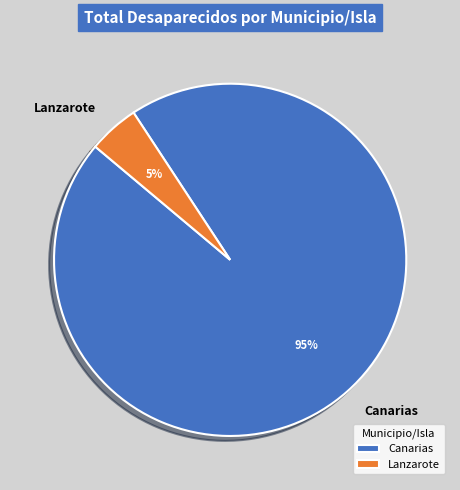

To the nearest percent, what is the combined percentage of Canarias and Lanzarote?

100%